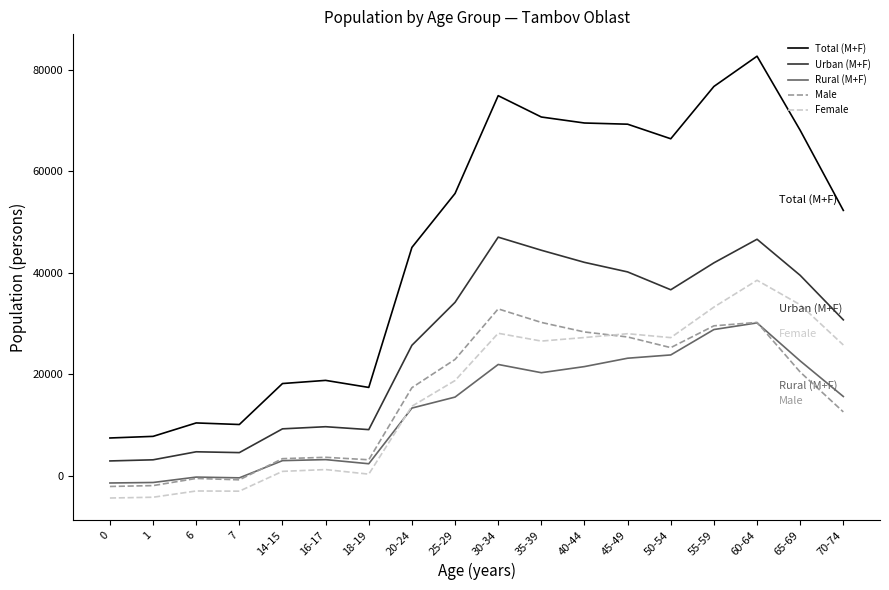

Which series has the widest spread of values?

Total (M+F)